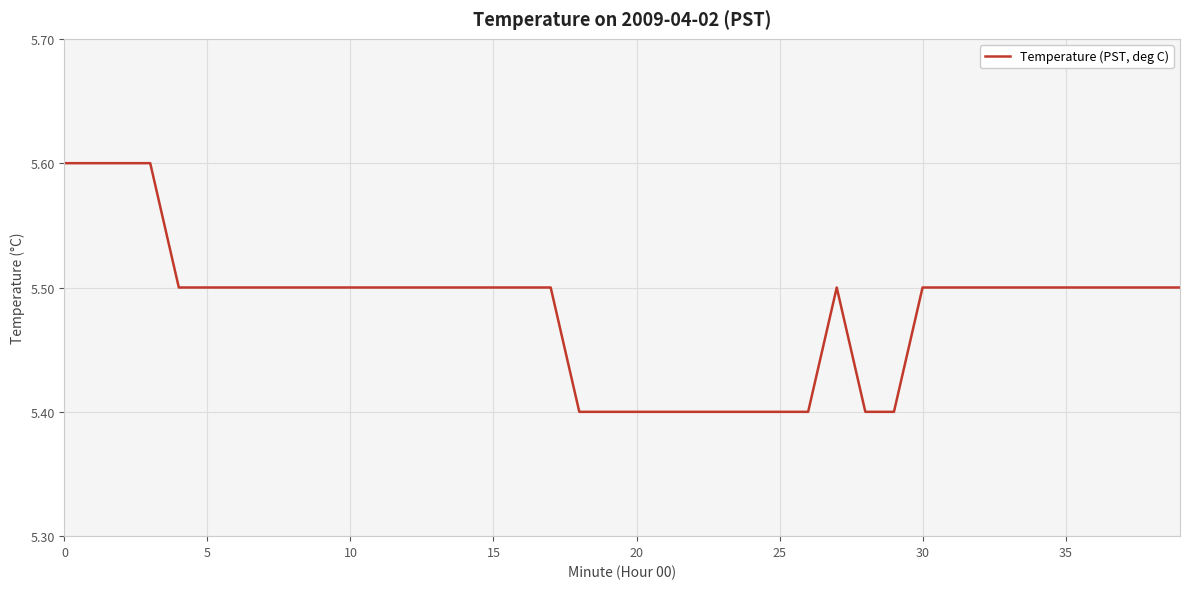

Reading left to right, transcribe all the data shown in this chart.

5.6	5.6	5.6	5.6	5.5	5.5	5.5	5.5	5.5	5.5	5.5	5.5	5.5	5.5	5.5	5.5	5.5	5.5	5.4	5.4	5.4	5.4	5.4	5.4	5.4	5.4	5.4	5.5	5.4	5.4	5.5	5.5	5.5	5.5	5.5	5.5	5.5	5.5	5.5	5.5